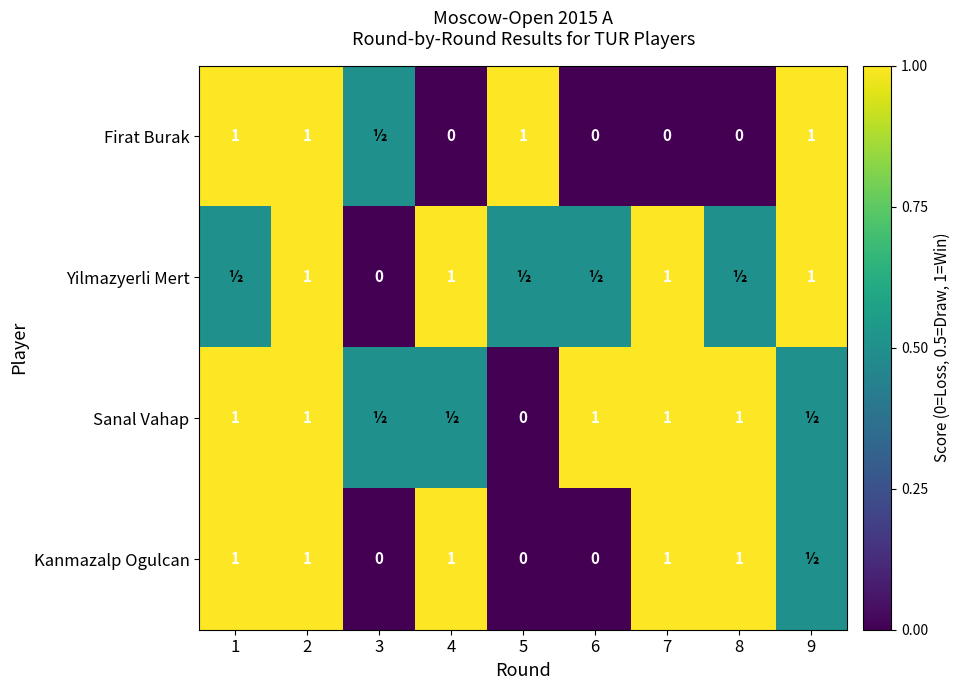

True or false: Sanal Vahap has a value of 0.5 at 6.

False